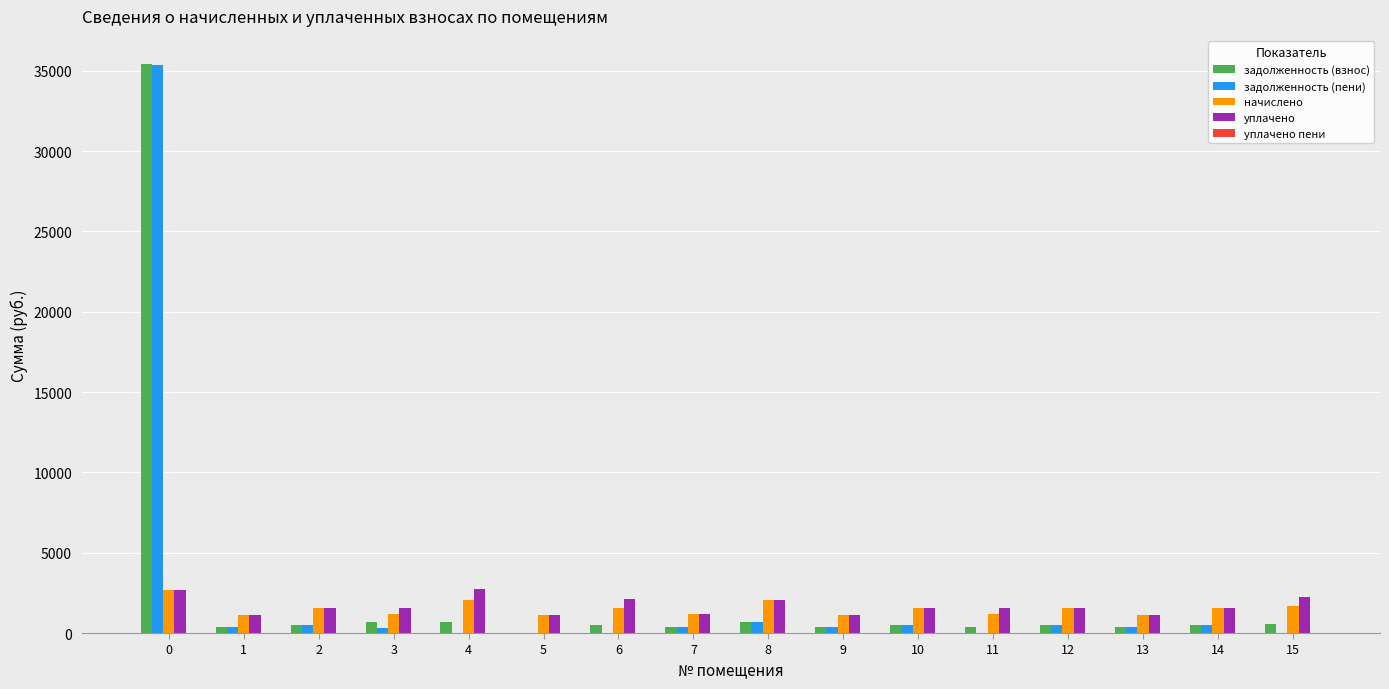

What is the total value across all series at 13?

3047.2